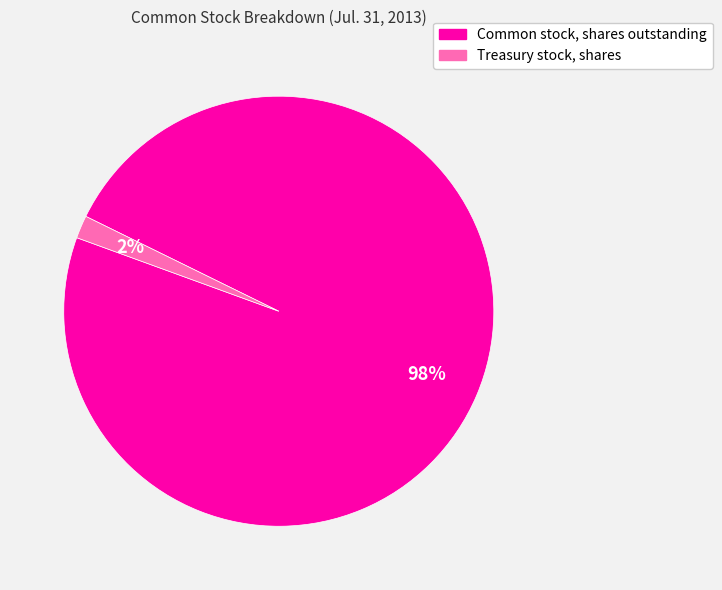

Which slice is the smallest?

Treasury stock, shares